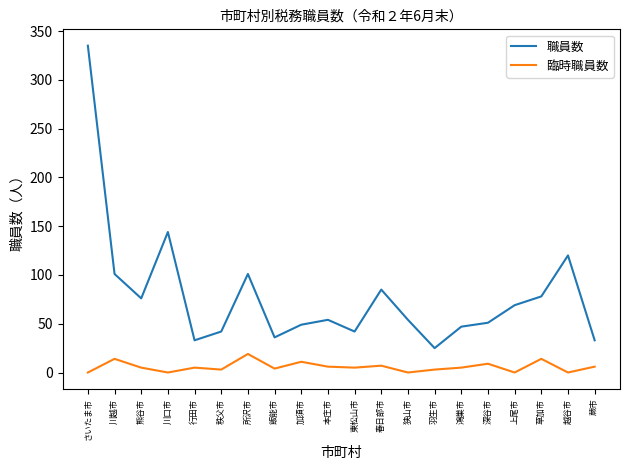

True or false: 職員数 has a value of 144 at 川口市.

True